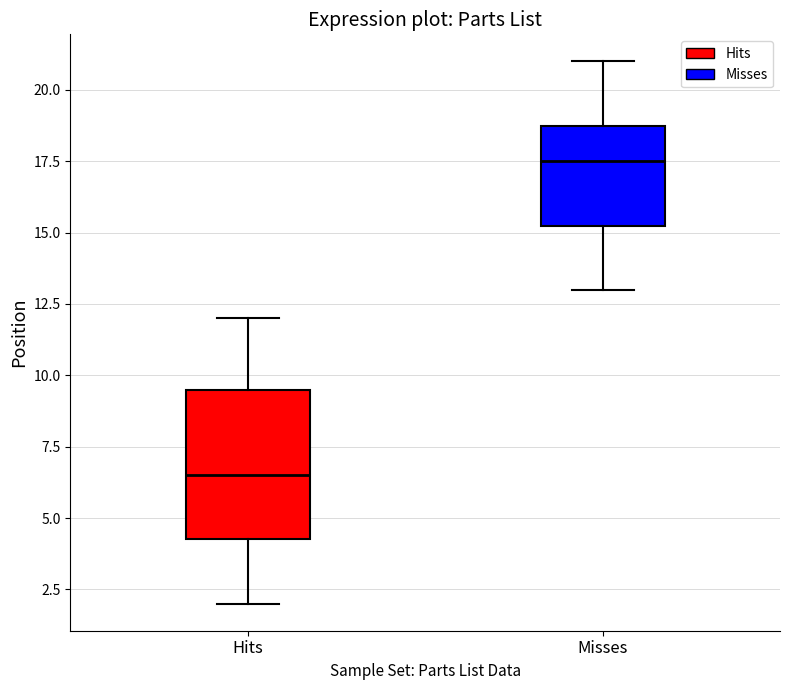

Which box has the highest median line?

Misses